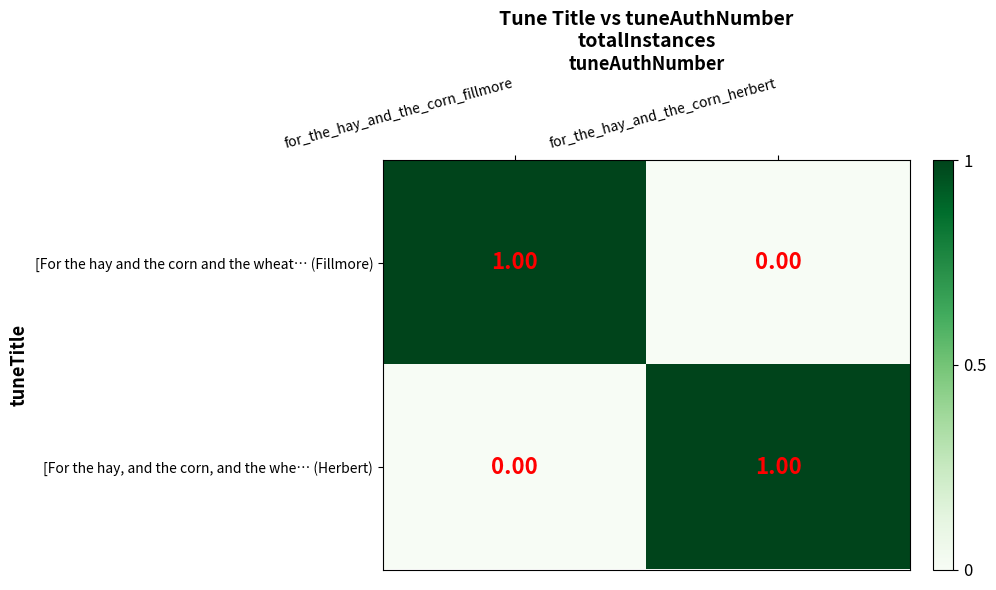

Rank the series at for_the_hay_and_the_corn_herbert from lowest to highest value.

[For the hay and the corn and the wheat… (Fillmore), [For the hay, and the corn, and the whe… (Herbert)